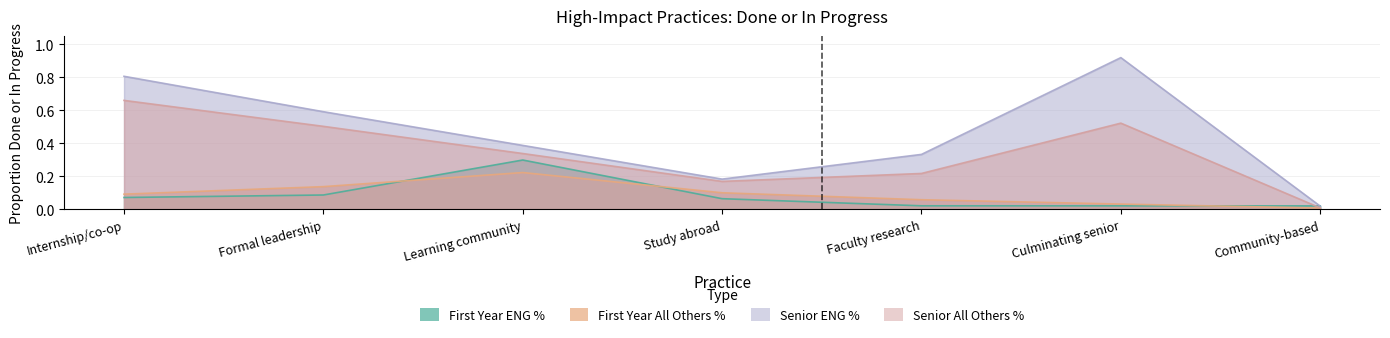

What is the label of the 1st point from the left?

Internship/co-op